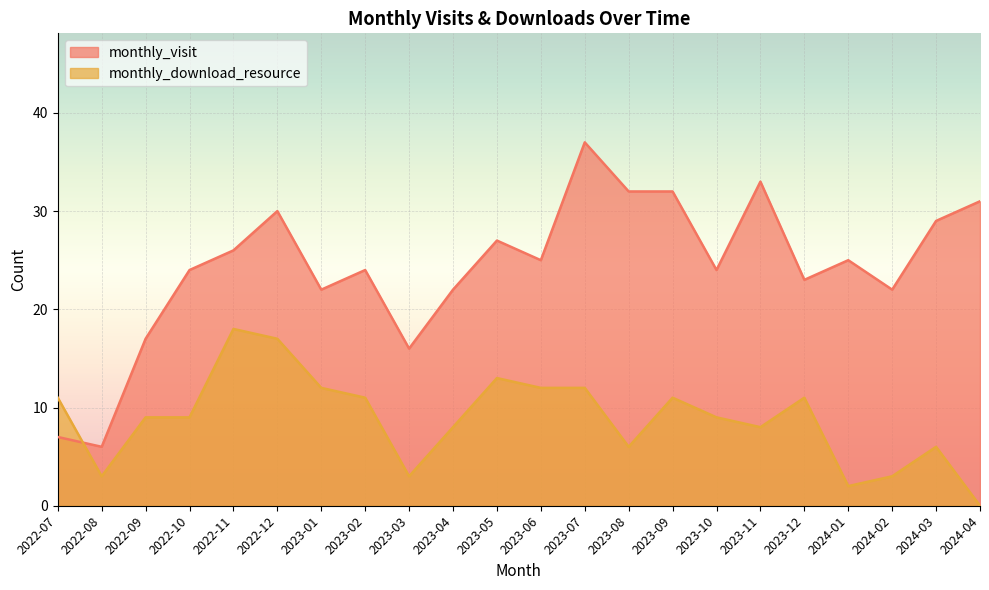

Where does the monthly_download_resource series first go above 9?

2022-07